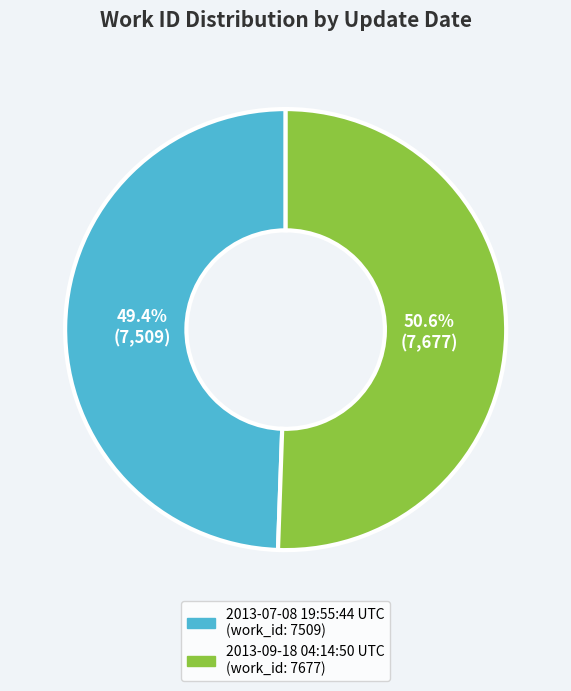

Which category accounts for the majority?

2013-09-18 04:14:50 UTC